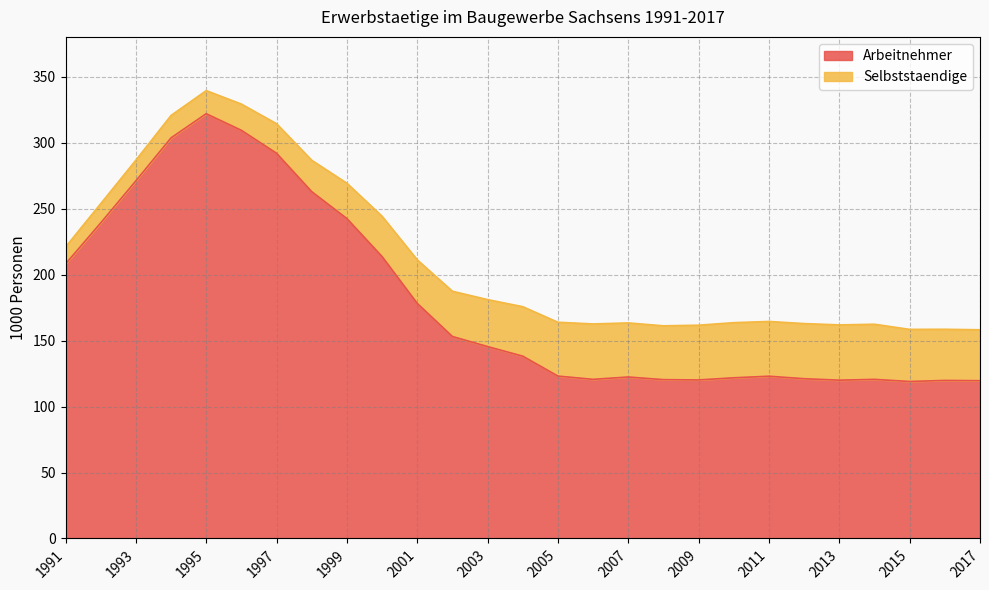

What is the difference between the maximum and second lowest values?

202.4